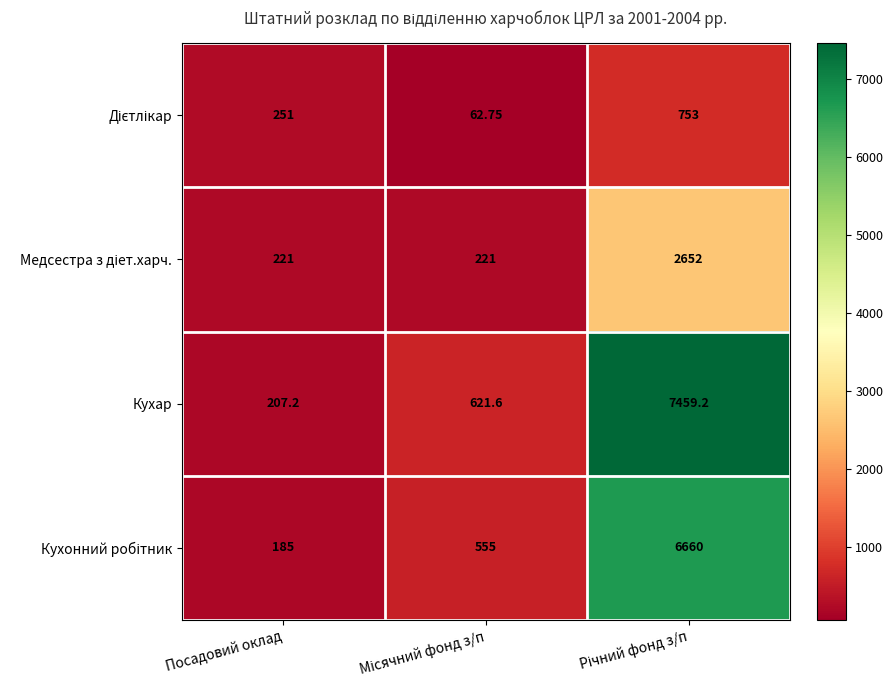

Which series has the largest total across all categories?

Кухар